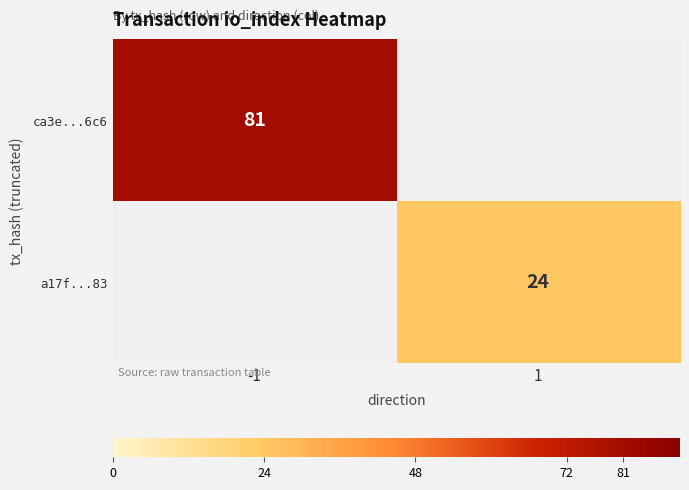

Is it true that ca3e...6c6 equals 81 at -1?

True